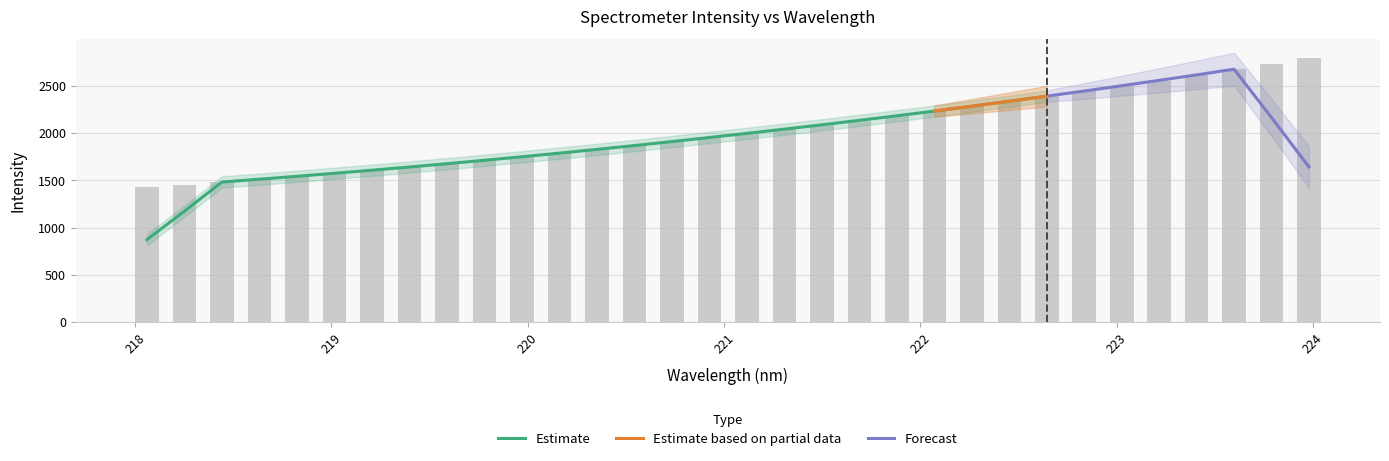

What is the change in value from 220.3533 to 220.5444?

+41.0